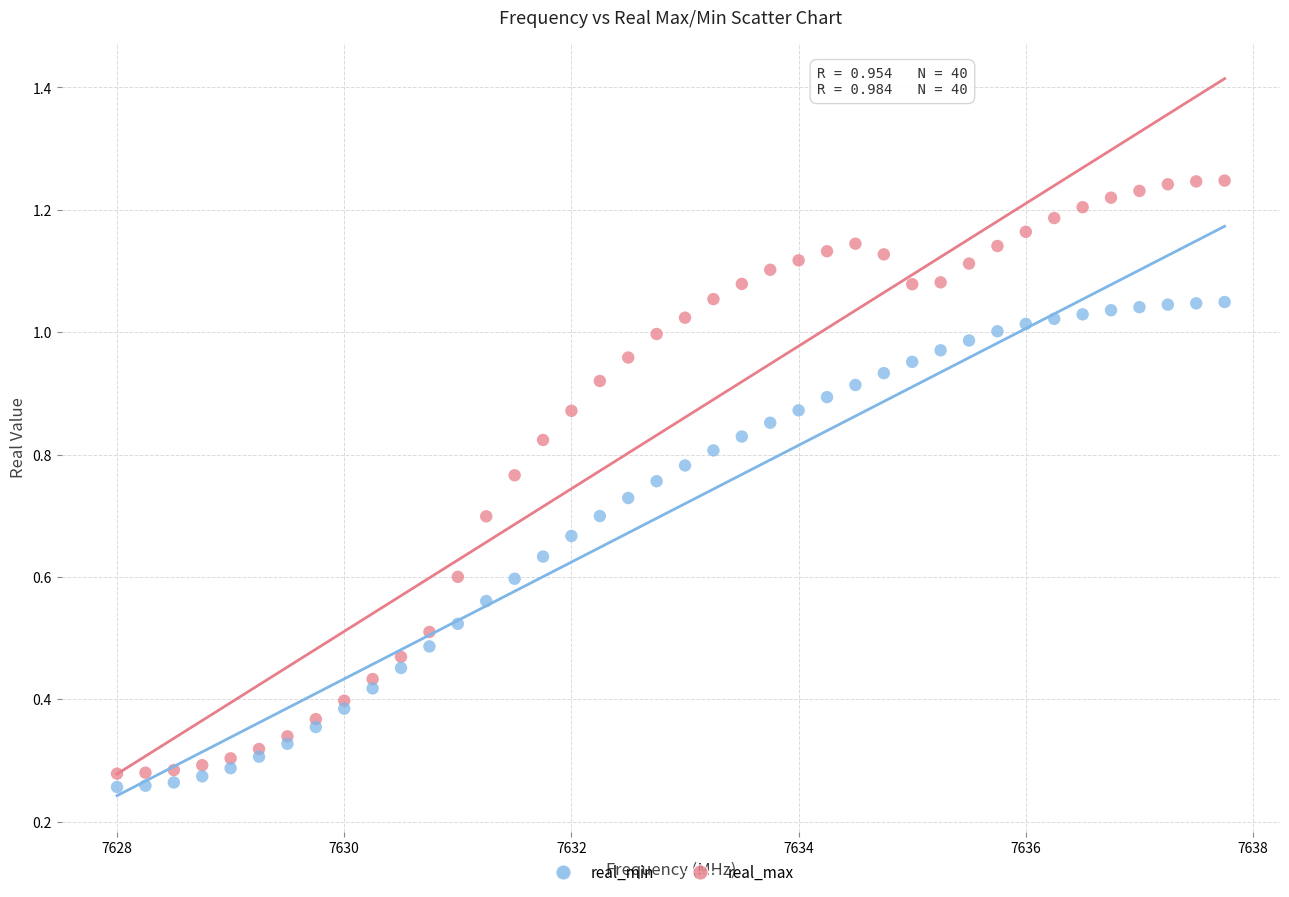

What are all the series names shown in the legend?

real_min, real_max